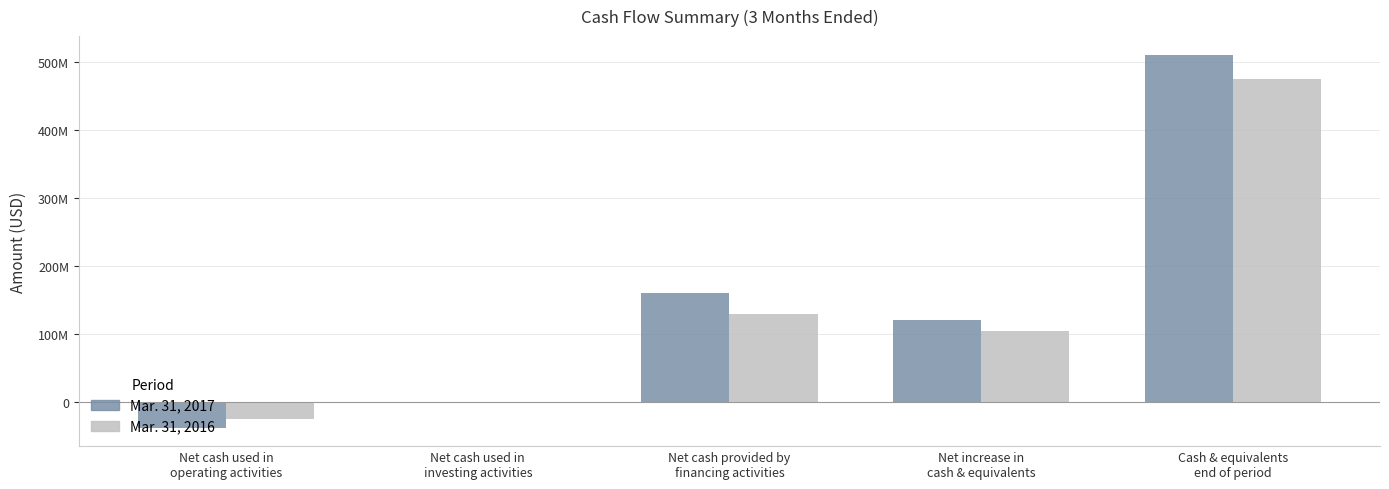

At which label does Mar. 31, 2016 first exceed 103666000?

Net cash provided by
financing activities